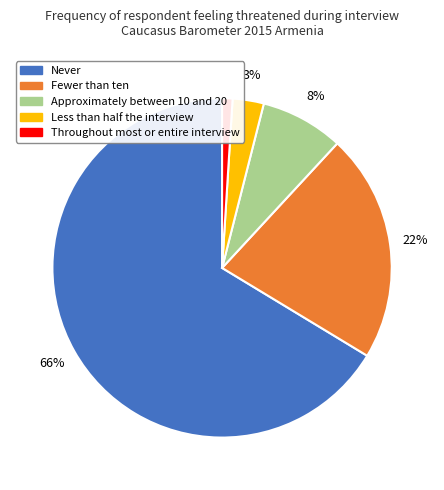

Between Never and Throughout most or entire interview, which is larger?

Never